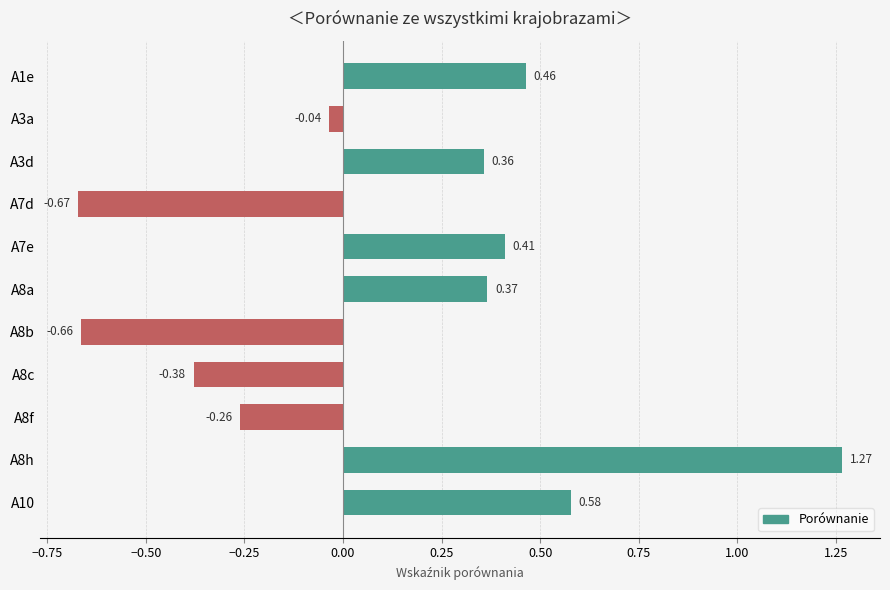

Count the number of categories in the chart.

11